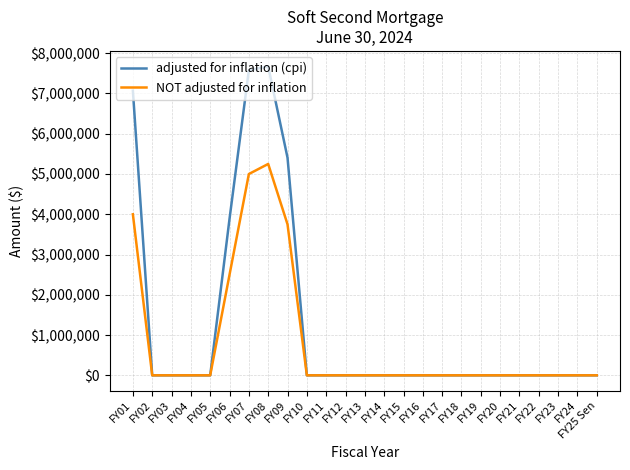

What position from the right is FY14?

12